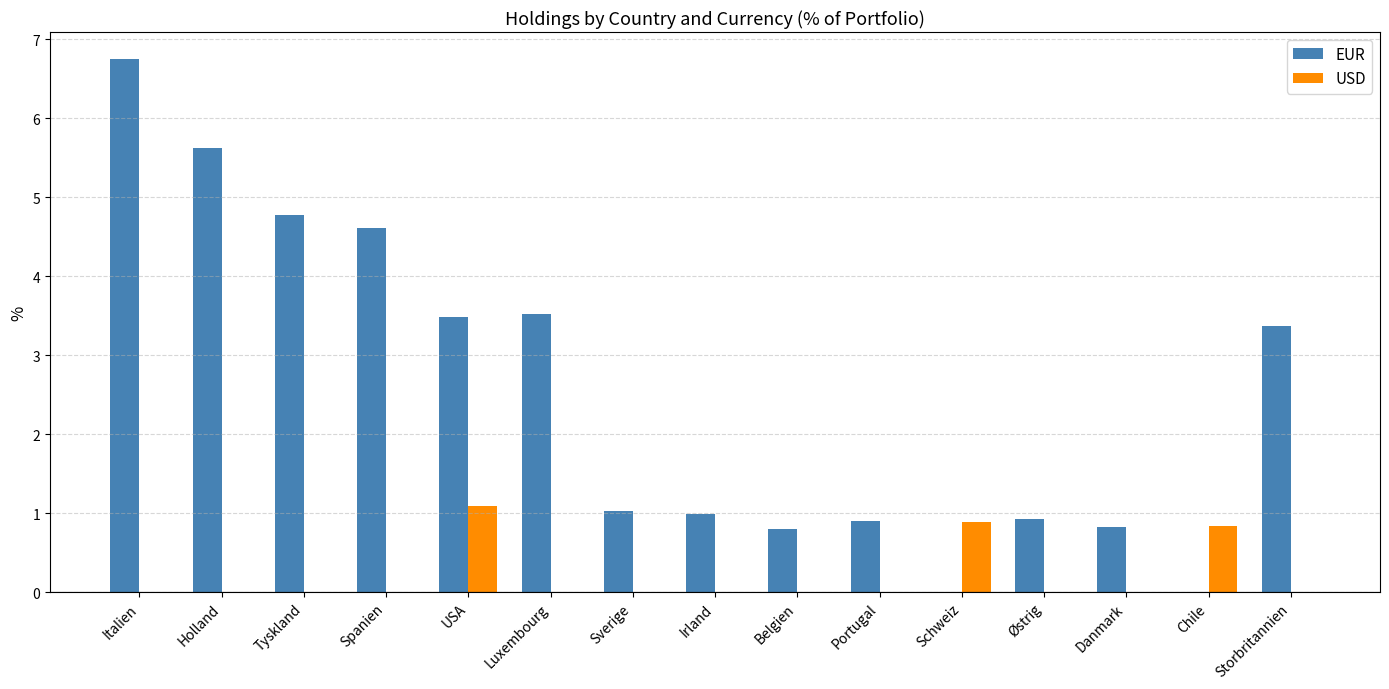

What is the sum of all EUR values?

37.6